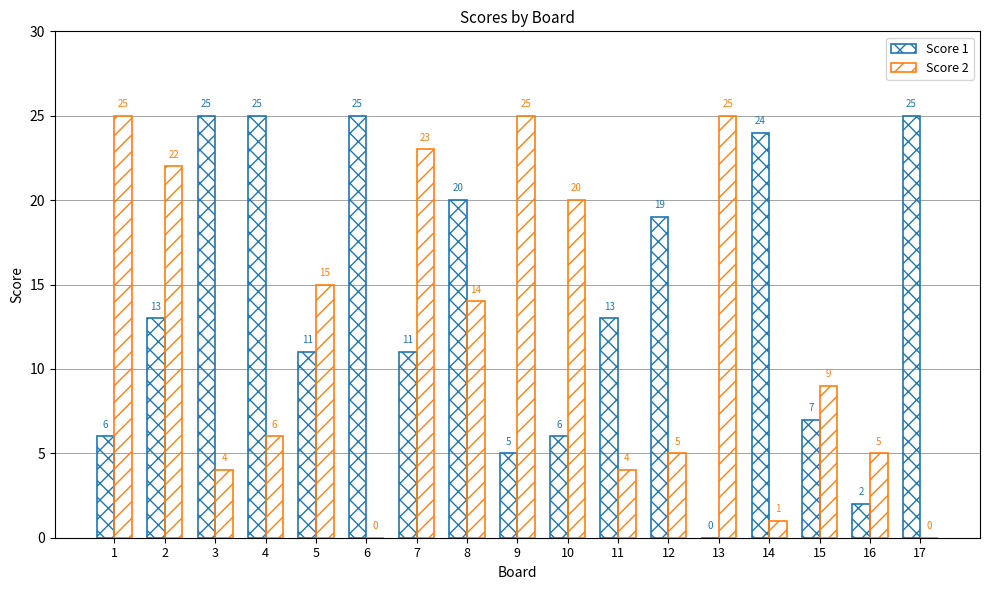

How many groups of bars are there?

17